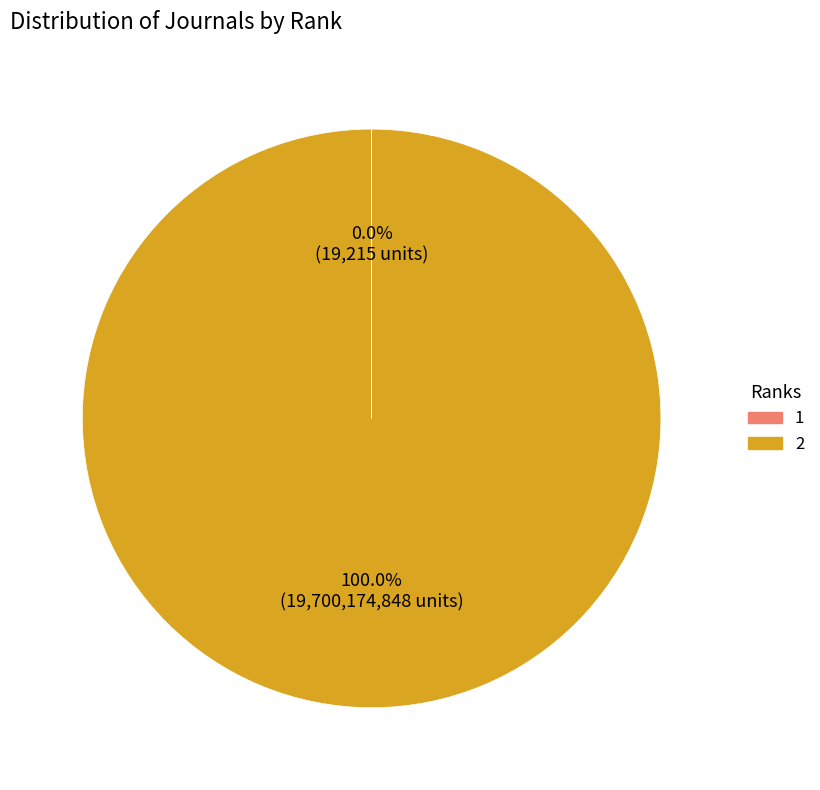

Does any single category account for the majority?

Yes